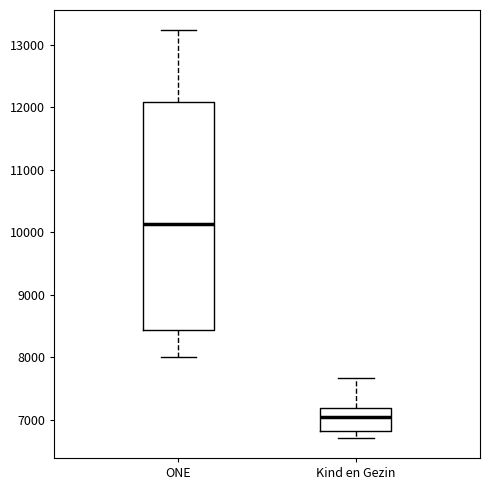

Which box has the highest median line?

ONE